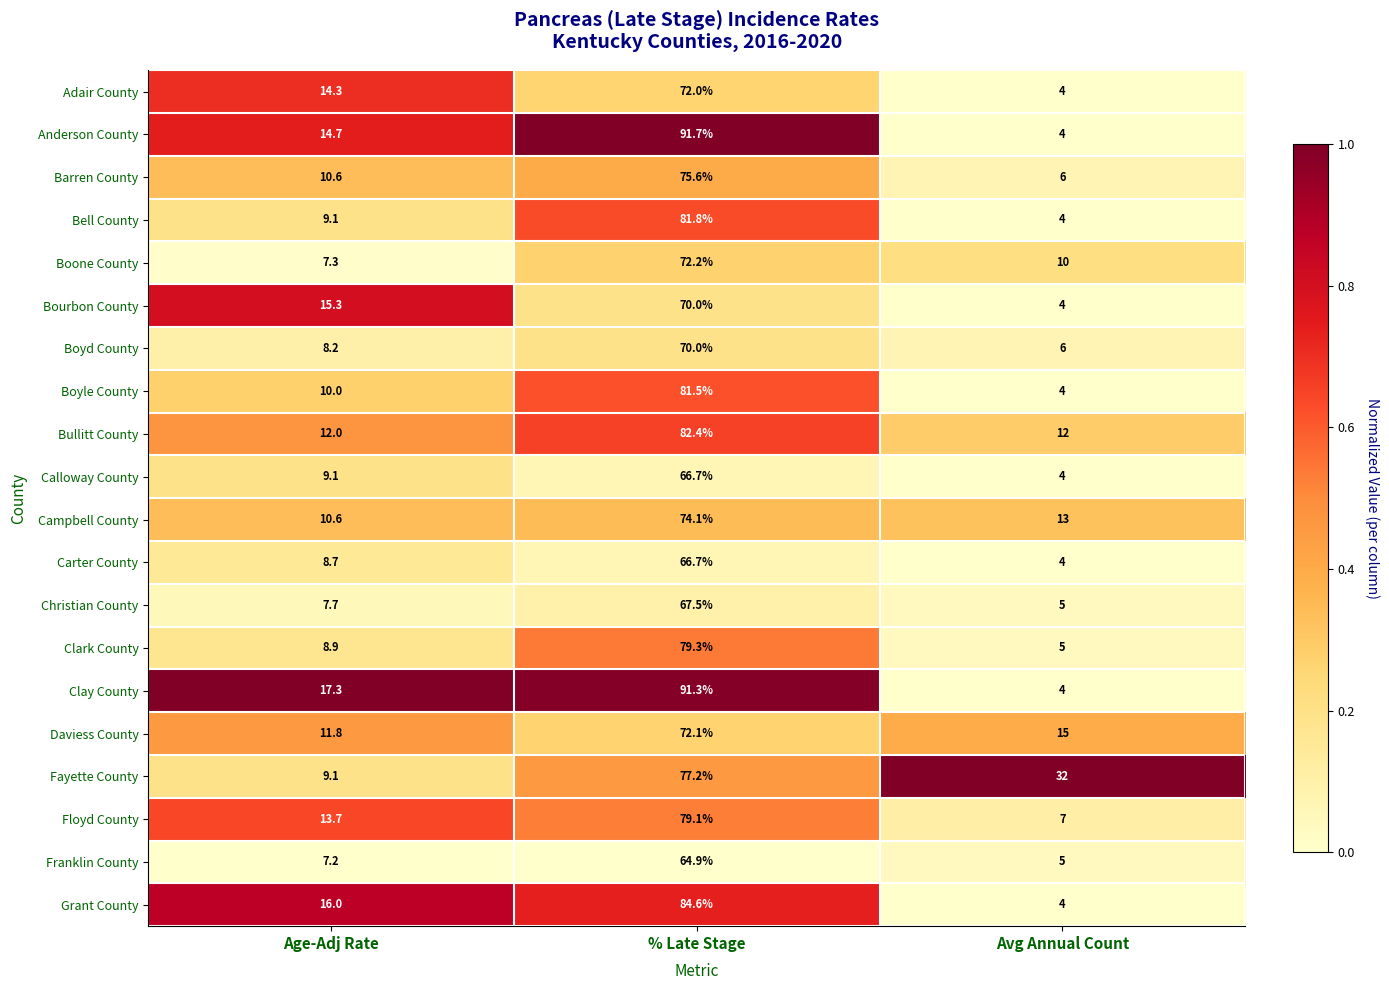

The Campbell County series shows 74.1 at % Late Stage. True or false?

True